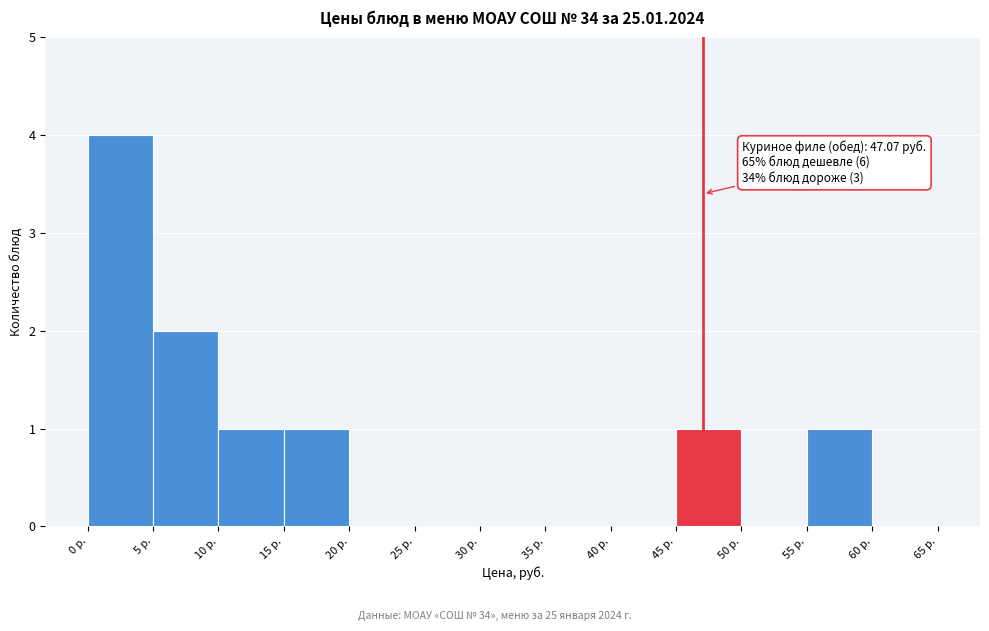

Which range on the x-axis has the tallest bar?

0 to 5